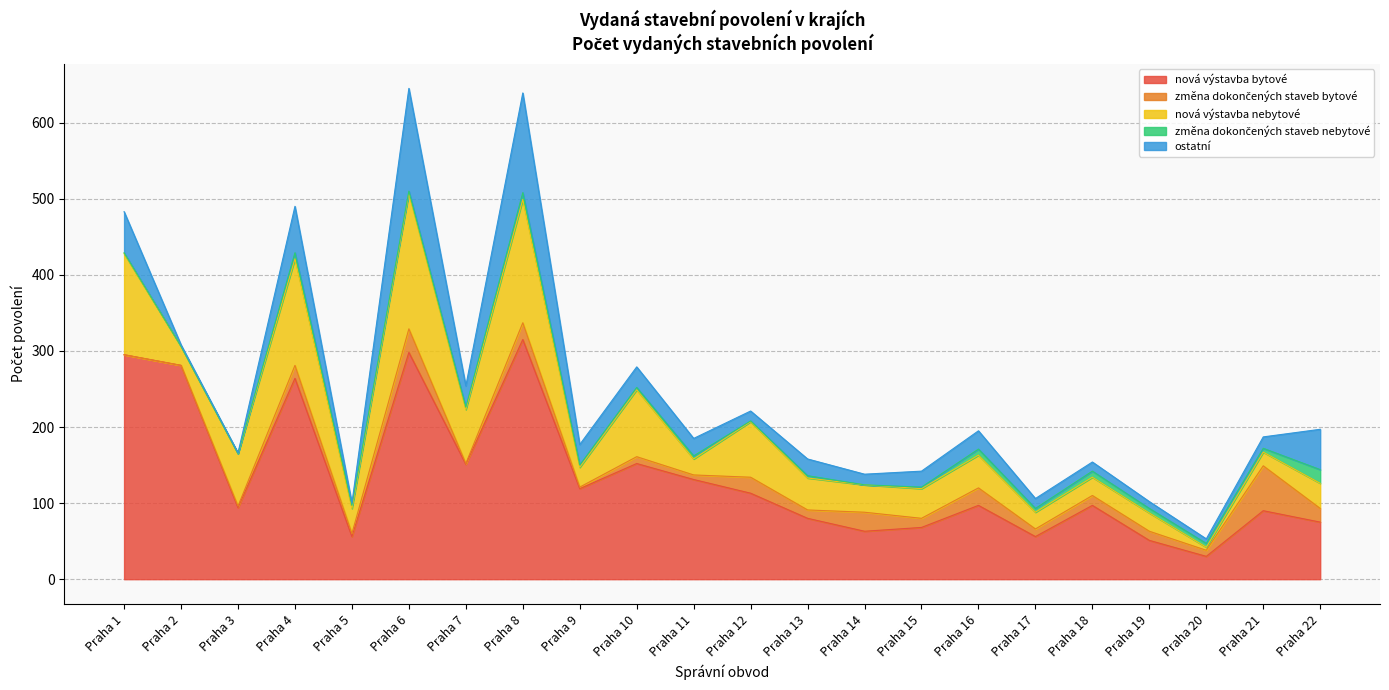

The nová výstavba bytové series shows 373 at Praha 4. True or false?

False